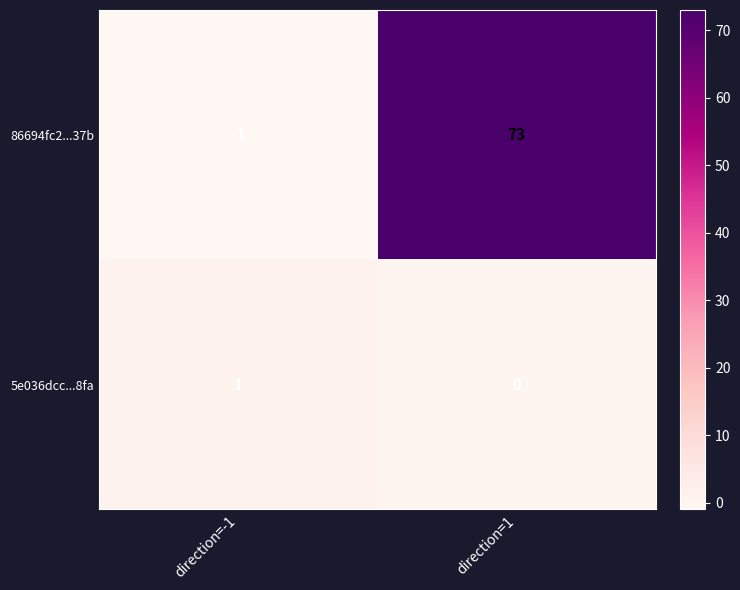

What is the sum of all 86694fc2...37b values?

72